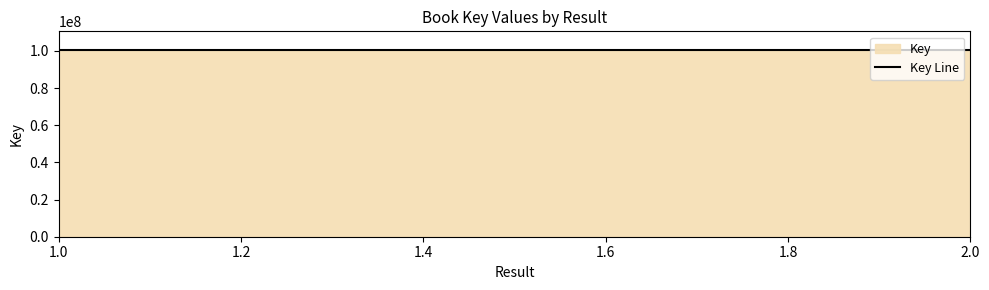

Reading left to right, transcribe all the data shown in this chart.

100443591	100443054